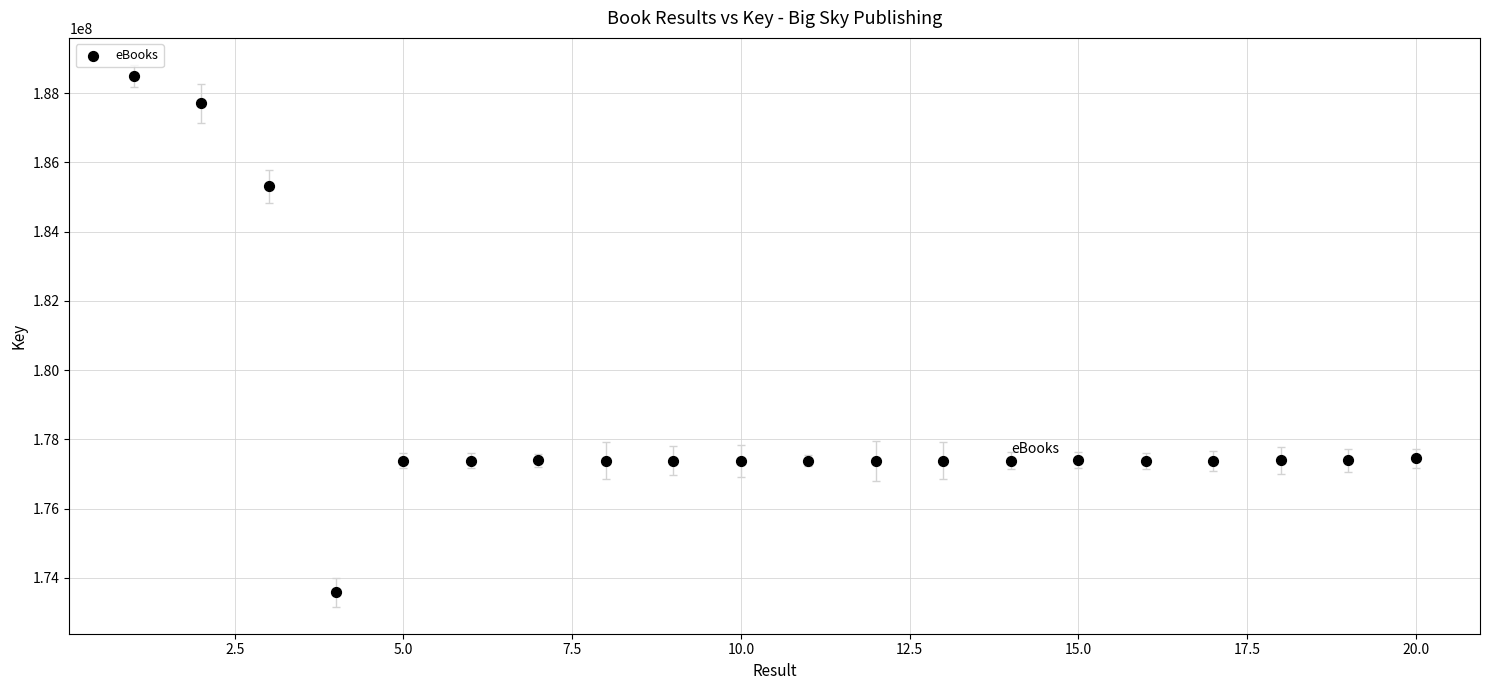

What is the range of Y values (max minus min)?

14912251